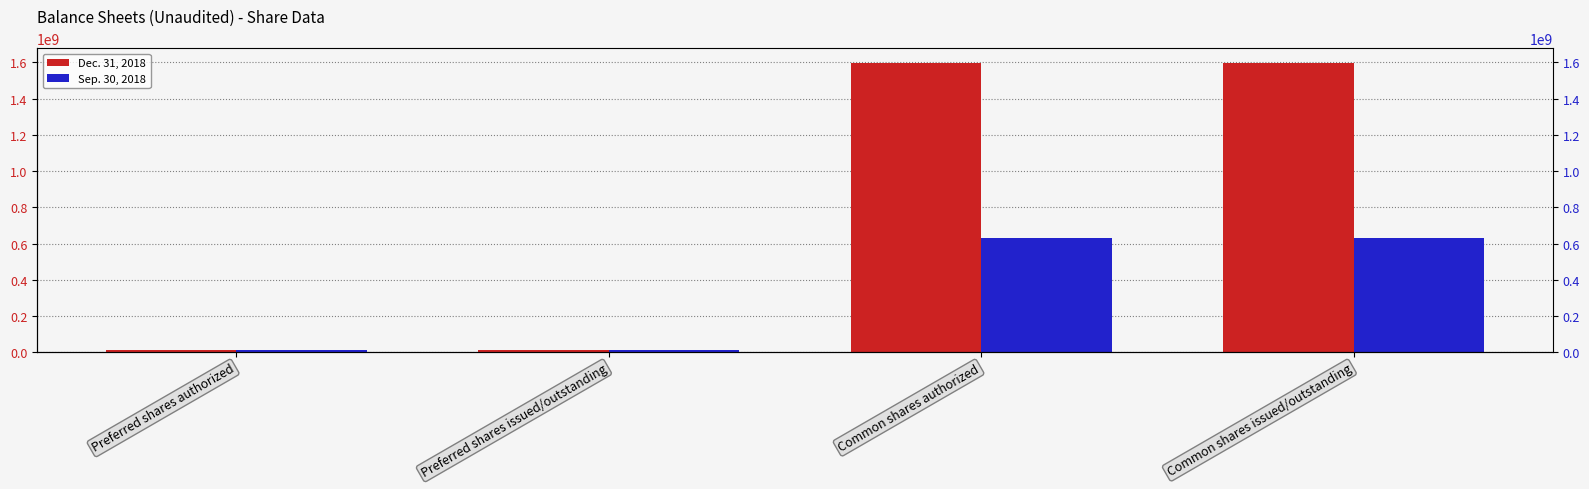

Which category has the highest value in the Dec. 31, 2018 series?

Common shares authorized